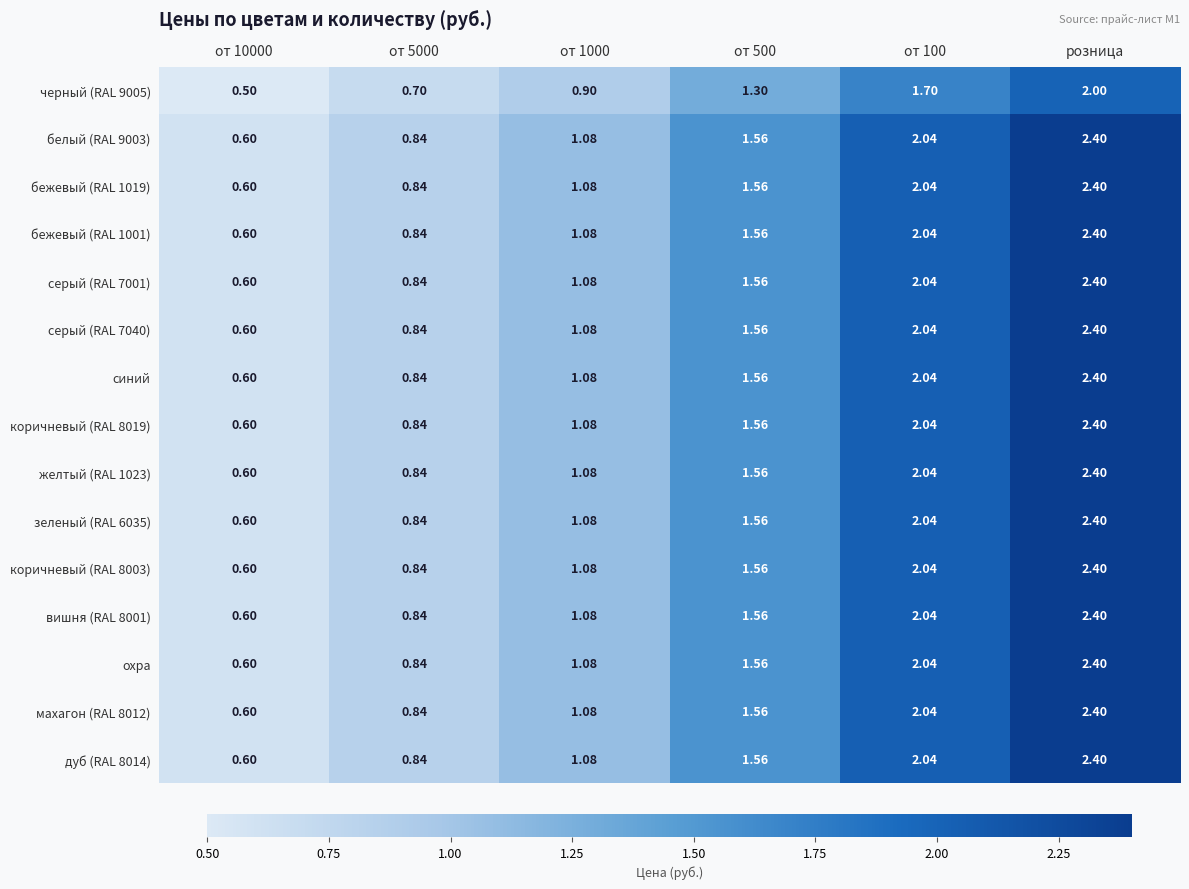

What is the total value across all series at от 1000?

16.0